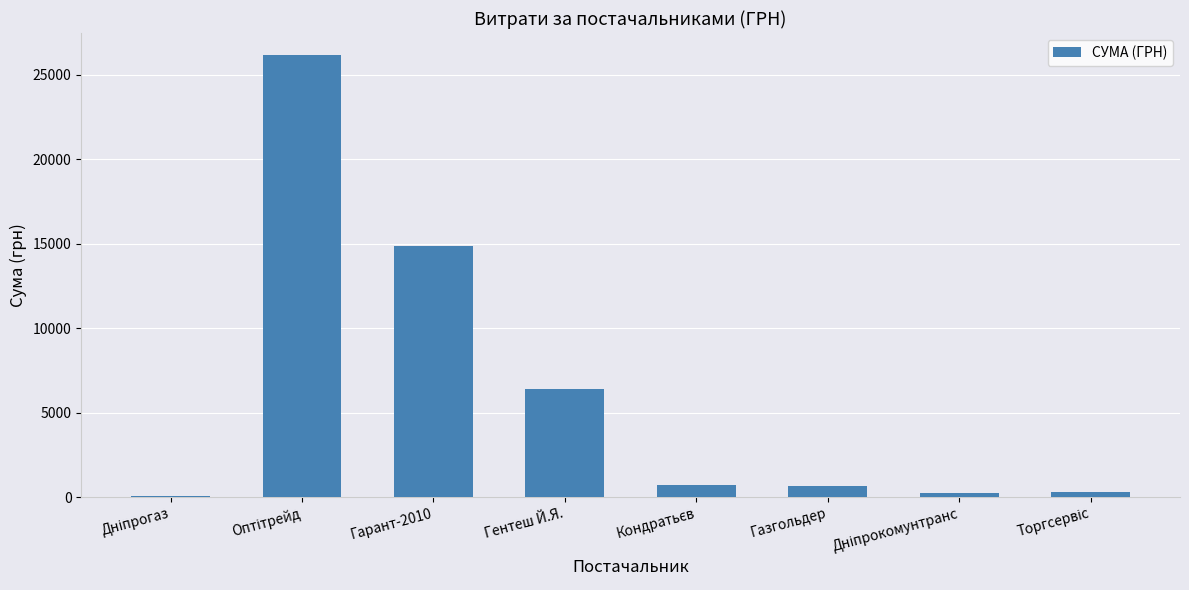

What is the sum of the values at Гарант-2010 and Гентеш Й.Я.?

21297.0